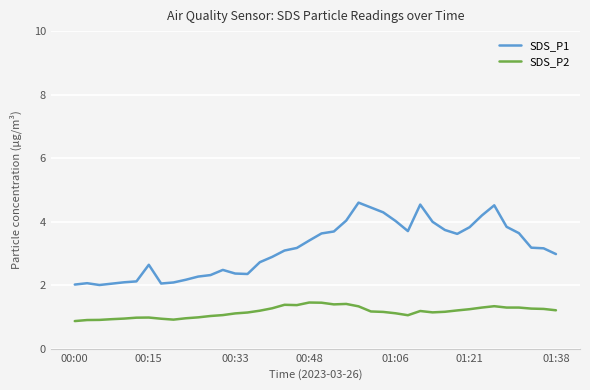

What is the difference between the maximum and minimum values in the SDS_P2 series?

0.6